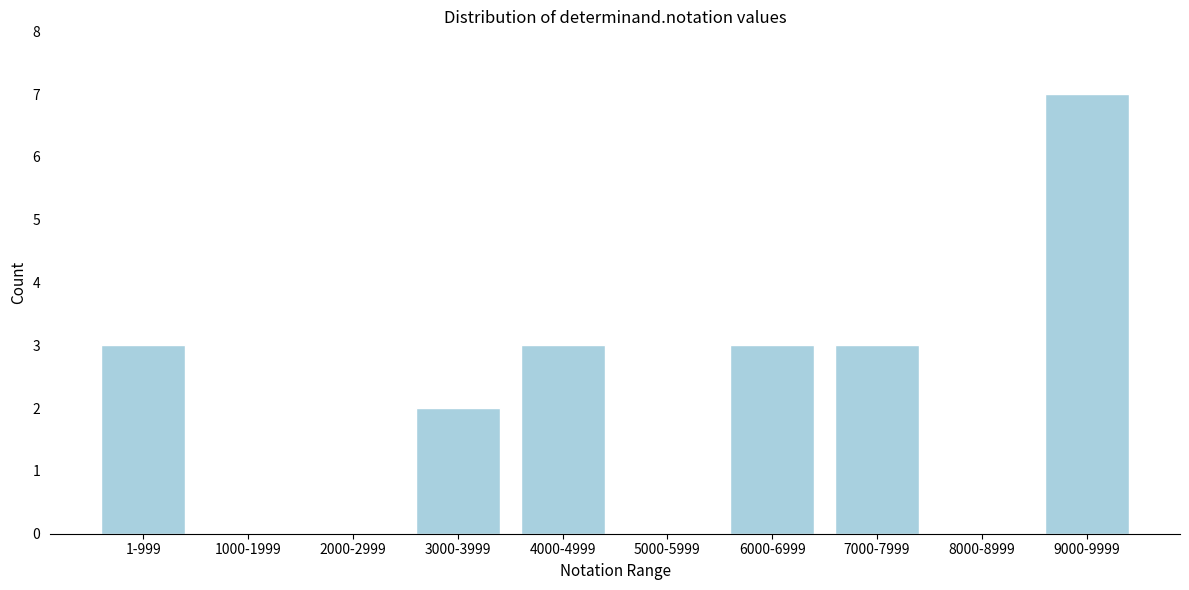

Reading left to right, what are all the values shown in this chart?

1-999=3	1000-1999=0	2000-2999=0	3000-3999=2	4000-4999=3	5000-5999=0	6000-6999=3	7000-7999=3	8000-8999=0	9000-9999=7